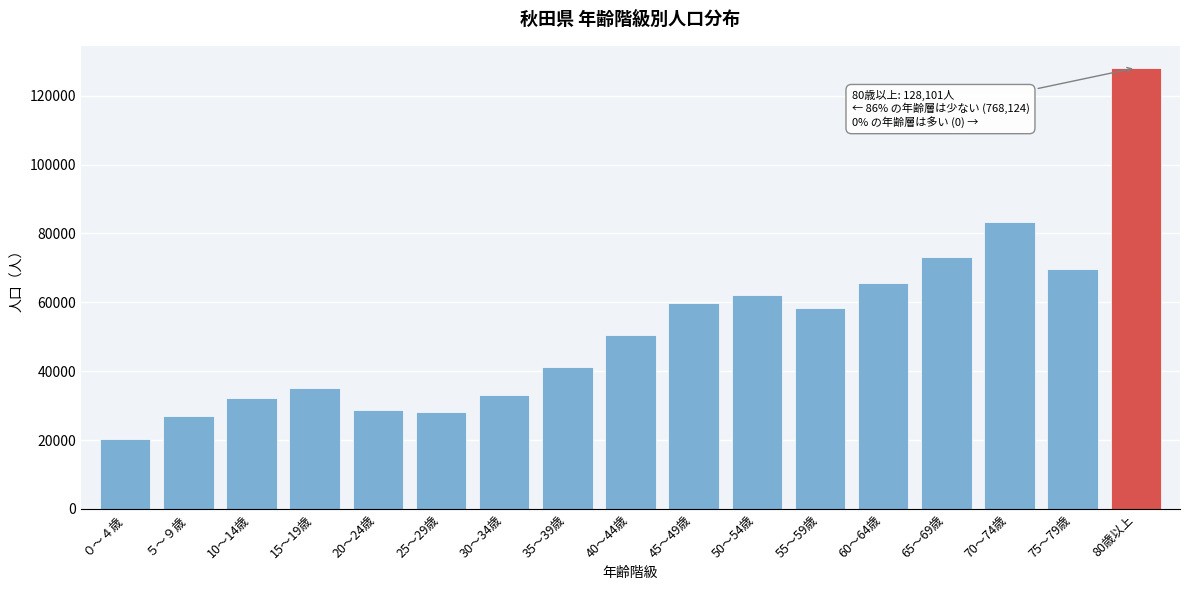

Reading left to right, extract all data points from this chart.

０～４歳=20201	５～９歳=26875	10～14歳=32265	15～19歳=35041	20～24歳=28739	25～29歳=28069	30～34歳=32985	35～39歳=41155	40～44歳=50579	45～49歳=59916	50～54歳=62006	55～59歳=58356	60～64歳=65712	65～69歳=73222	70～74歳=83398	75～79歳=69605	80歳以上=128101